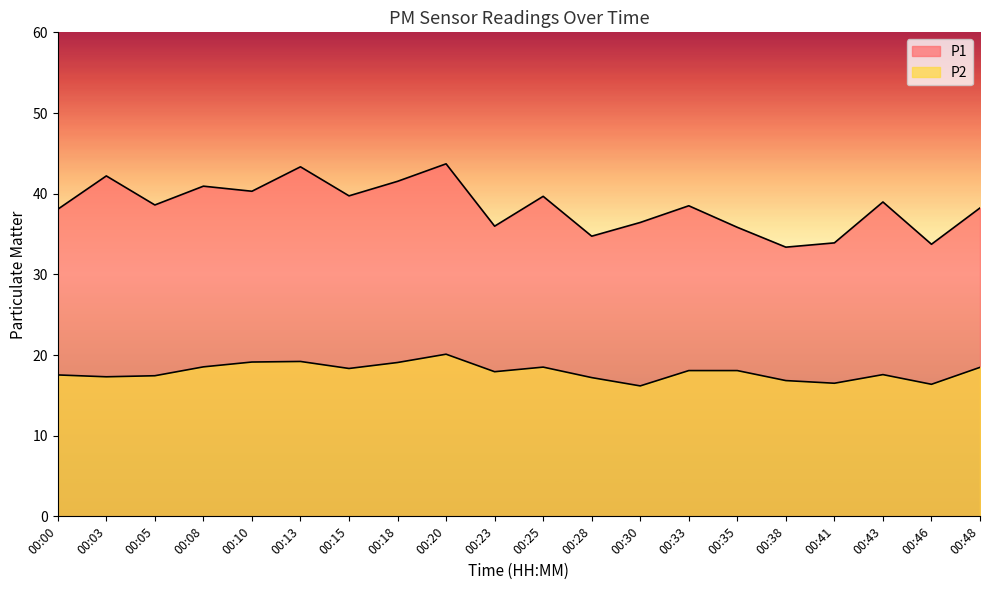

True or false: P1 and P2 intersect in this chart.

False